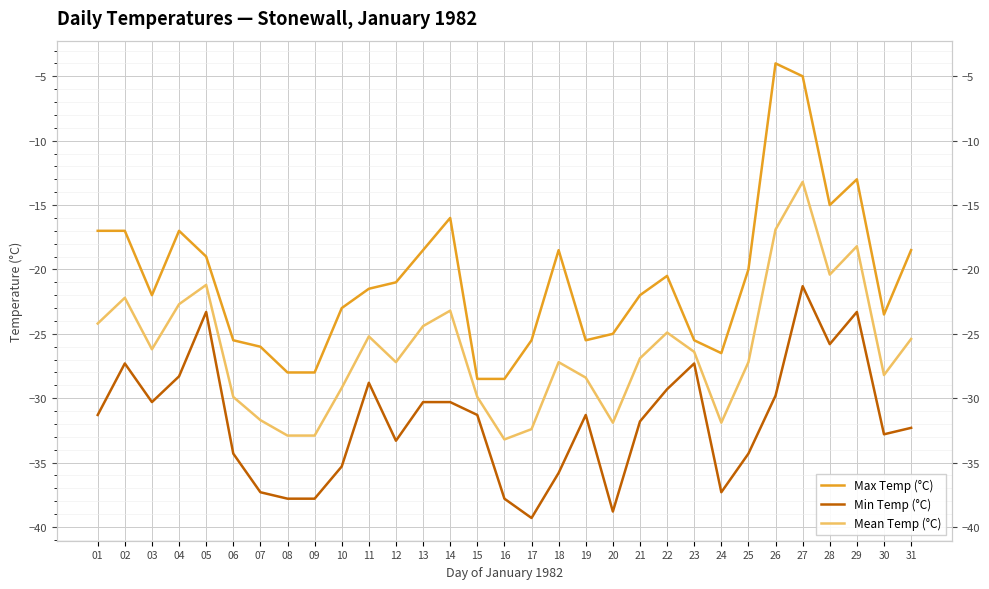

Which category has the lowest value across all series?

17